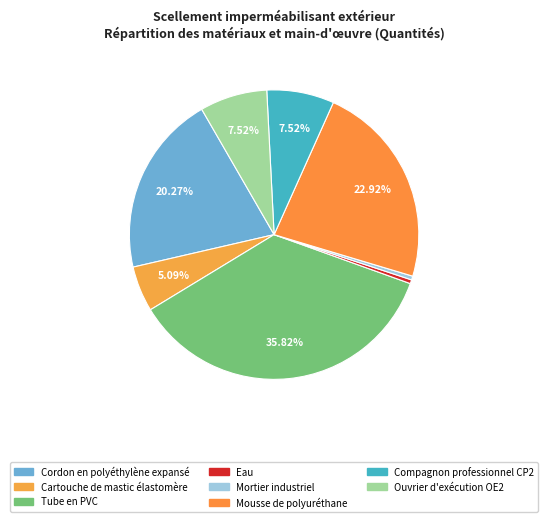

How many segments does this pie chart have?

8